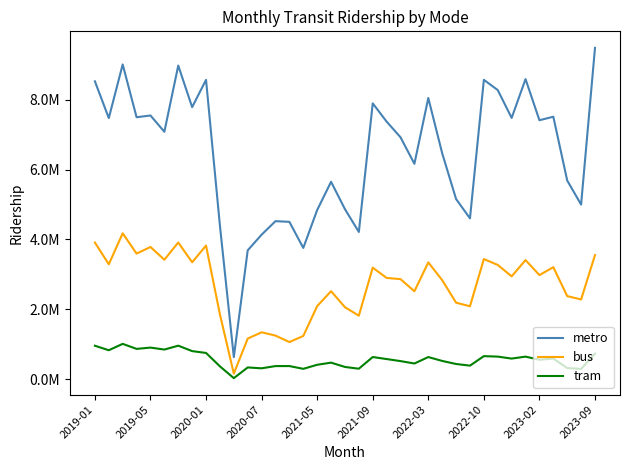

Which series has the widest spread of values?

metro